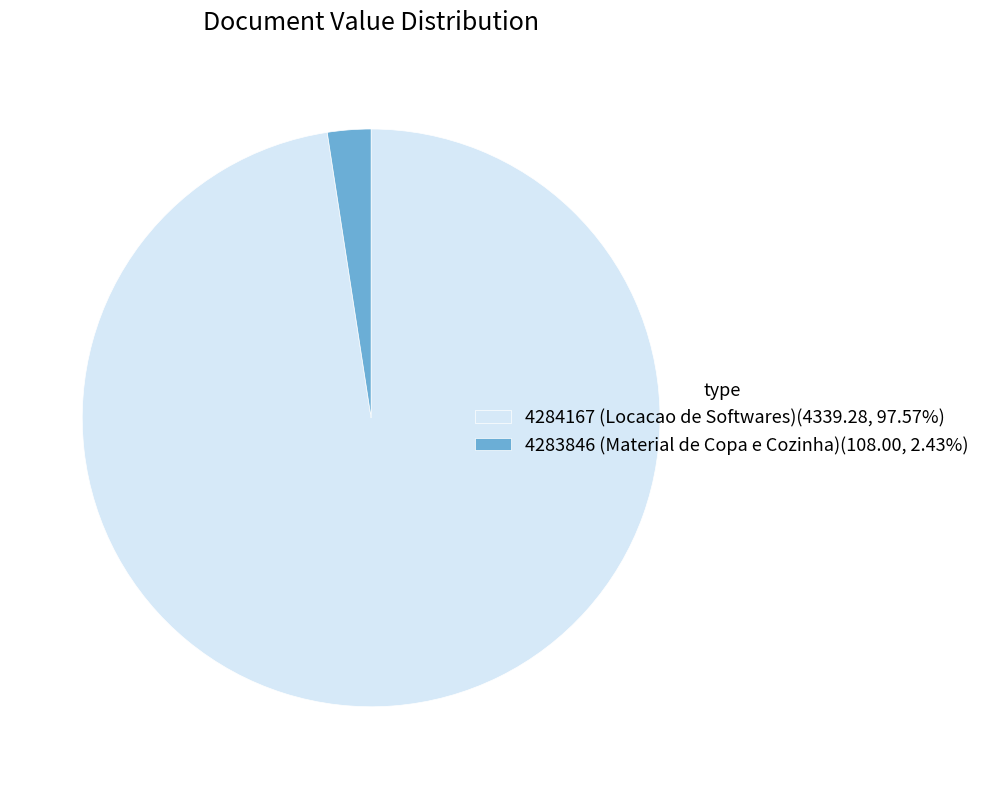

Is the sum of 4283846 (Material de Copa e Cozinha) and 4284167 (Locacao de Softwares) greater than half?

Yes